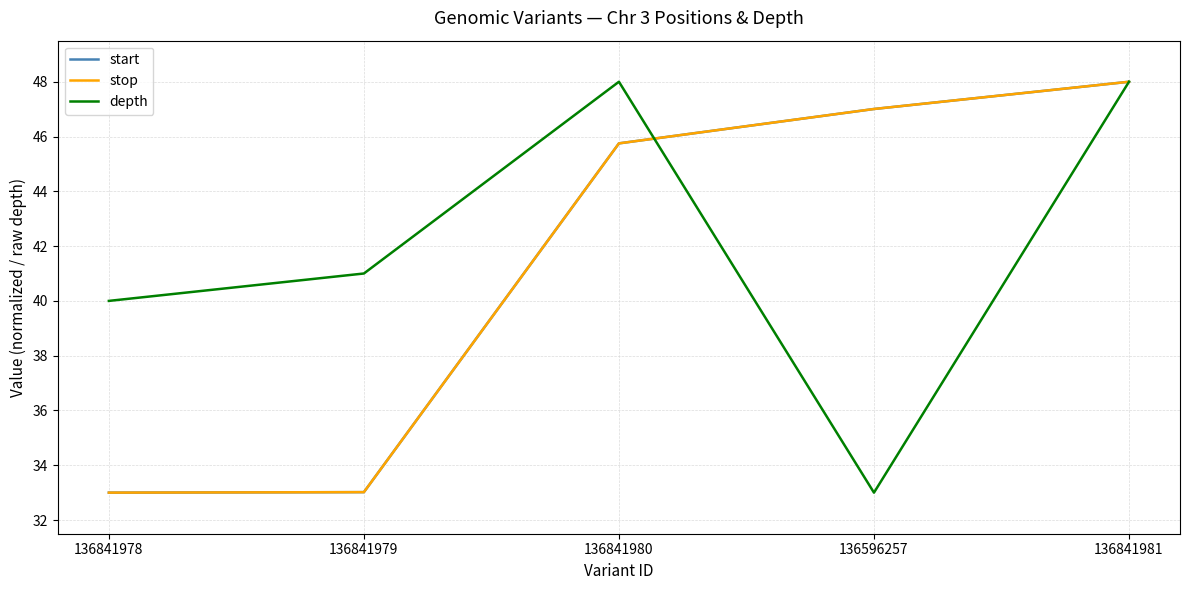

Which series has the widest spread of values?

start